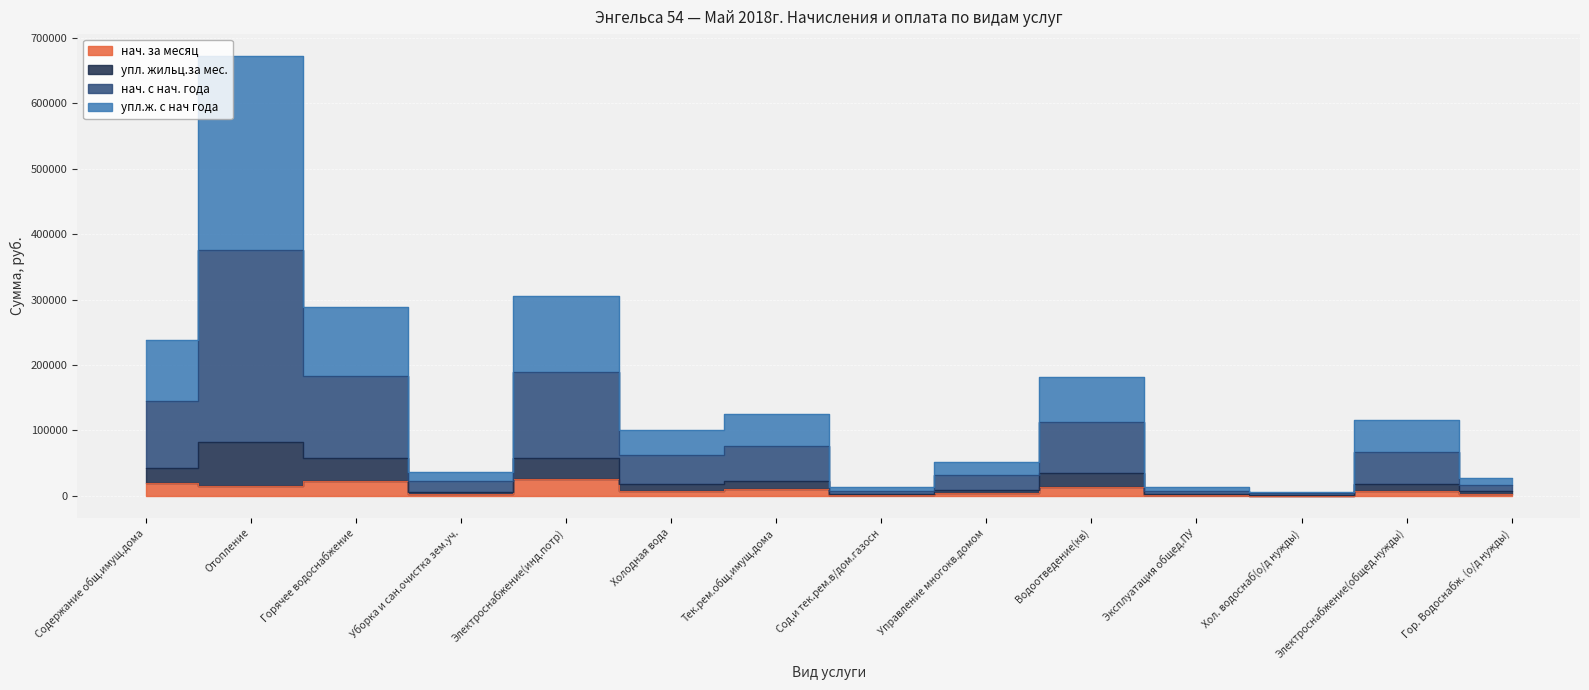

Which series has the largest total across all categories?

нач. с нач. года